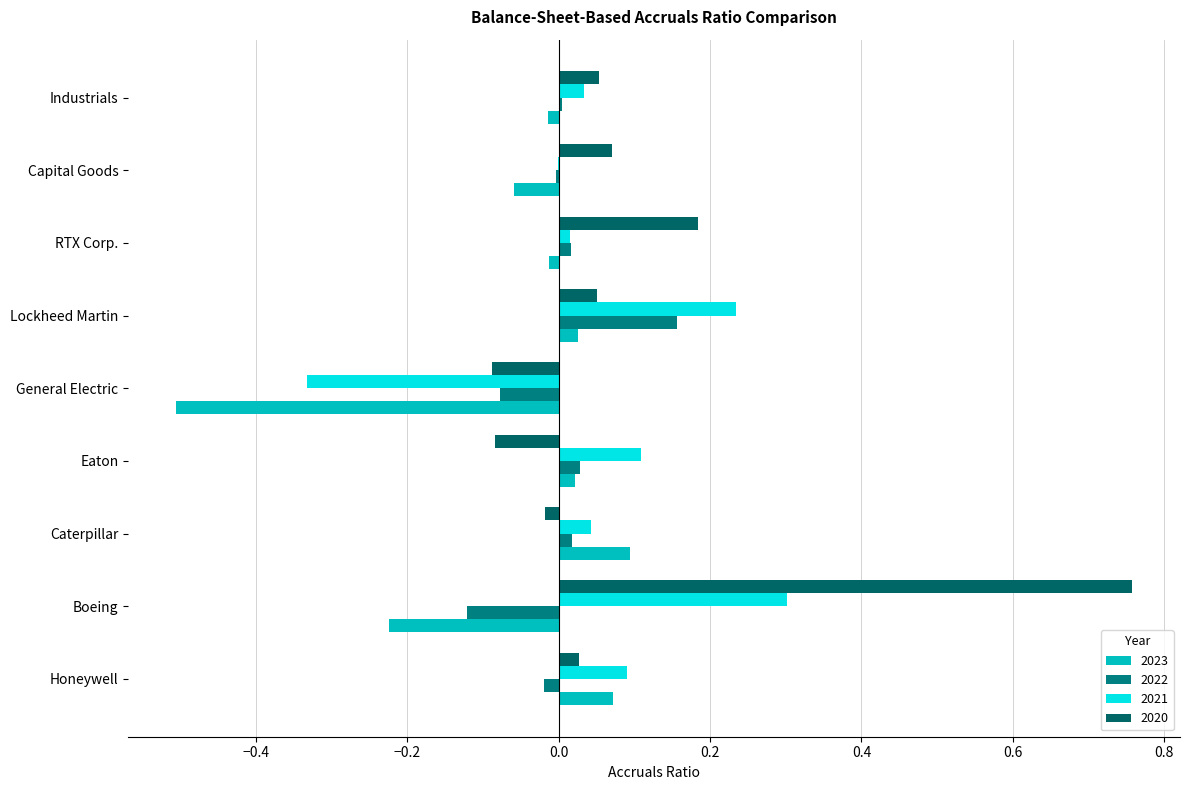

What is the average value of the 2021 series?

0.1